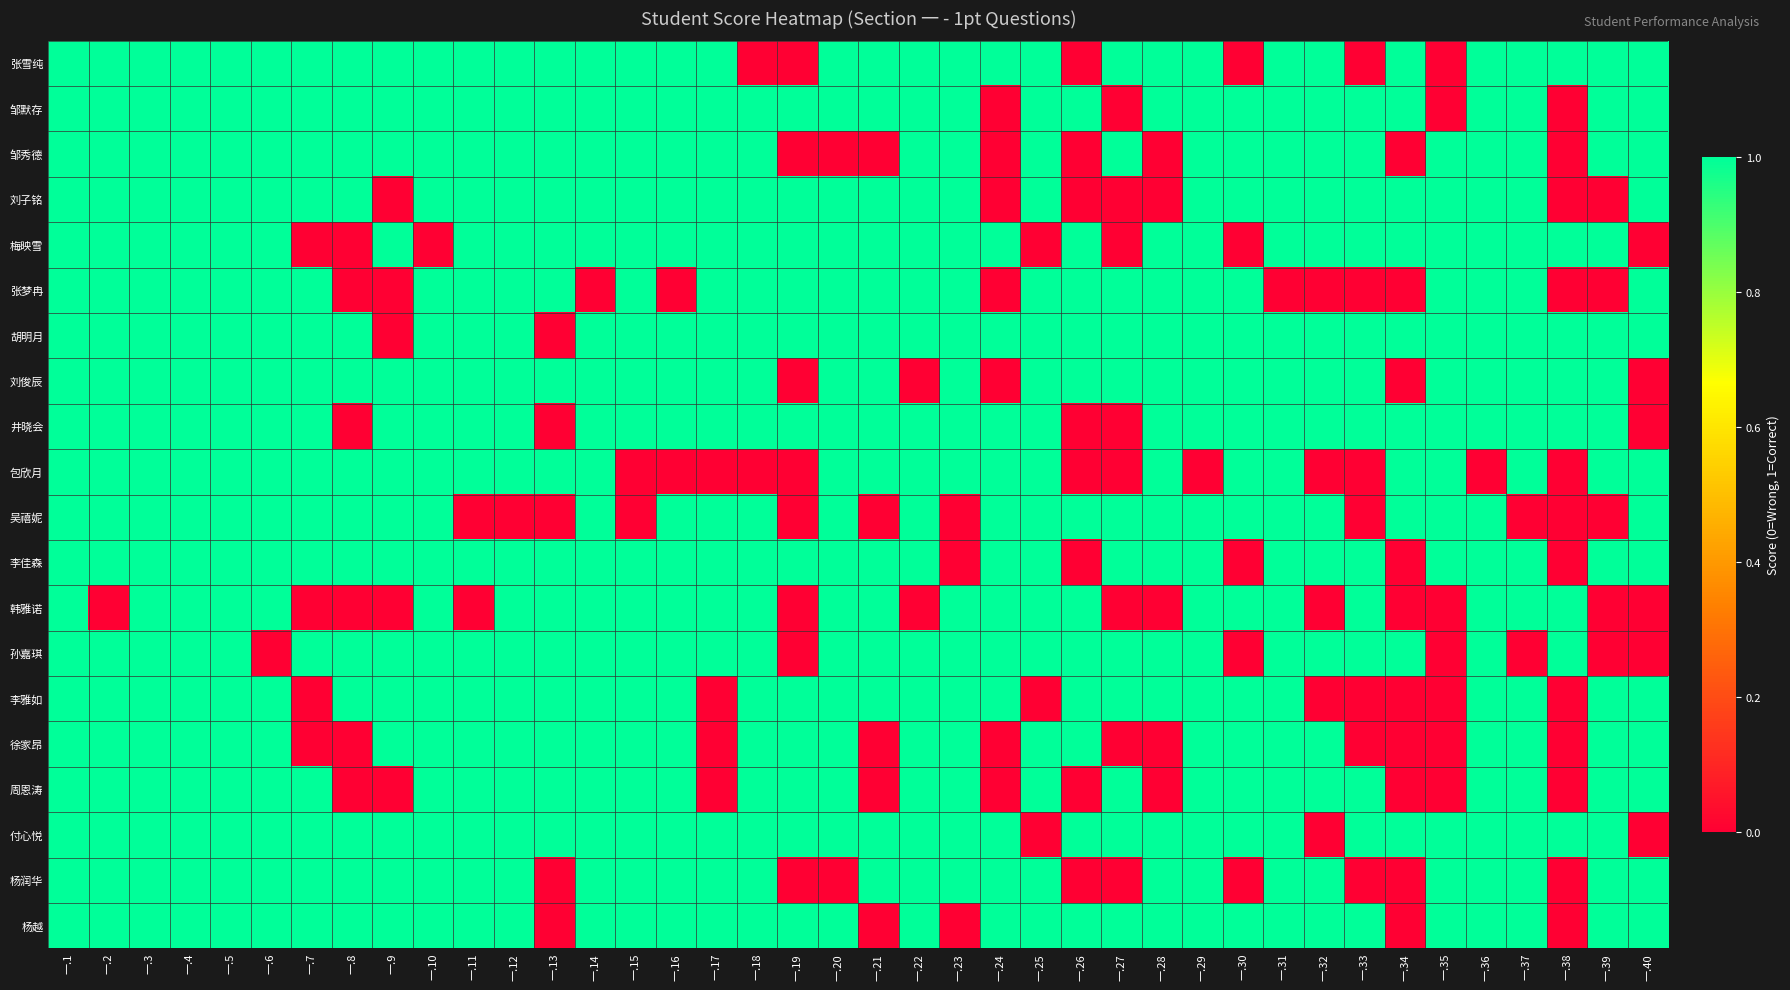

Rank the series at 一.34 from highest to lowest value.

张雪纯, 邹默存, 刘子铭, 梅映雪, 胡明月, 井晓会, 包欣月, 吴禧妮, 孙嘉琪, 付心悦, 邹秀德, 张梦冉, 刘俊辰, 李佳森, 韩雅诺, 李雅如, 徐家昂, 周恩涛, 杨润华, 杨越